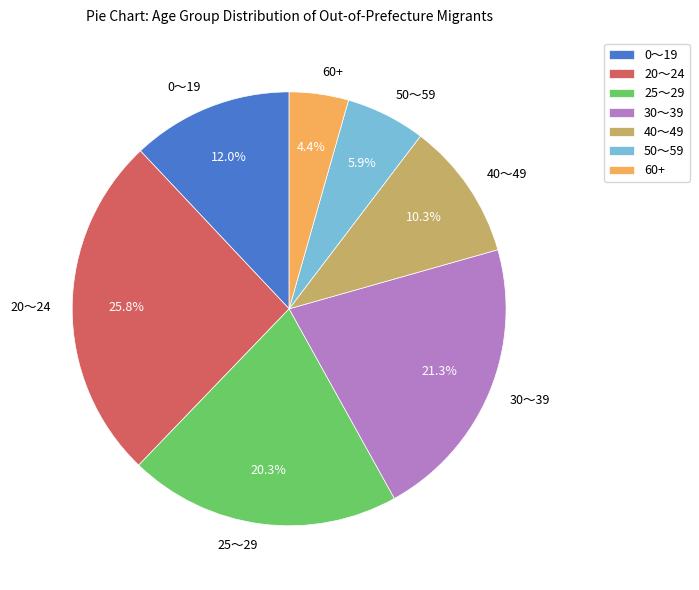

Rank the categories by value from highest to lowest.

20～24, 30～39, 25～29, 0～19, 40～49, 50～59, 60+